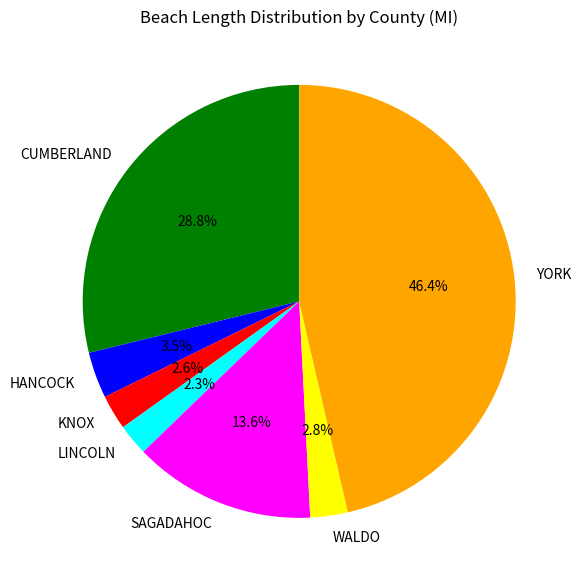

Which category has the biggest portion of the pie?

YORK